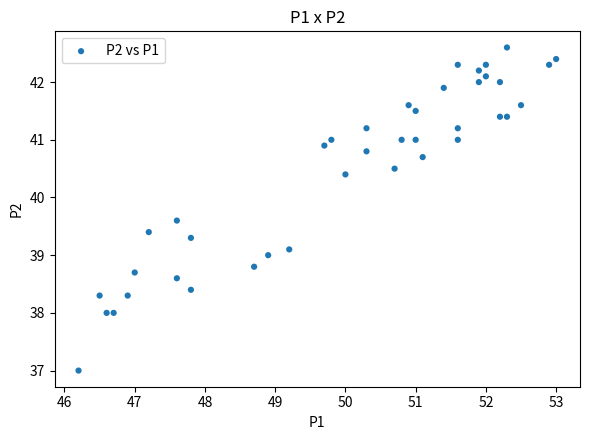

What is the range of Y values (max minus min)?

5.6